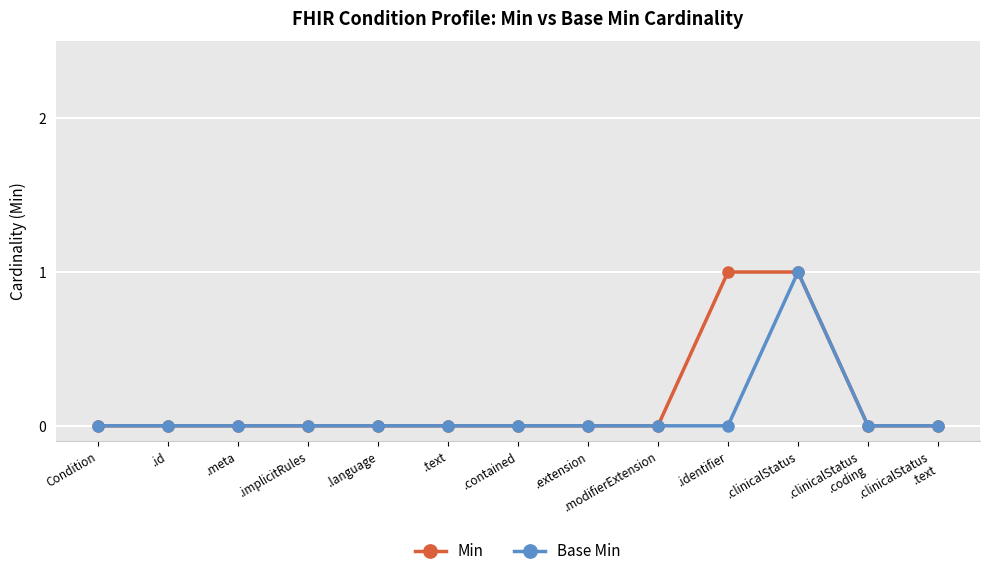

At which category is the sum across all series the highest?

.clinicalStatus